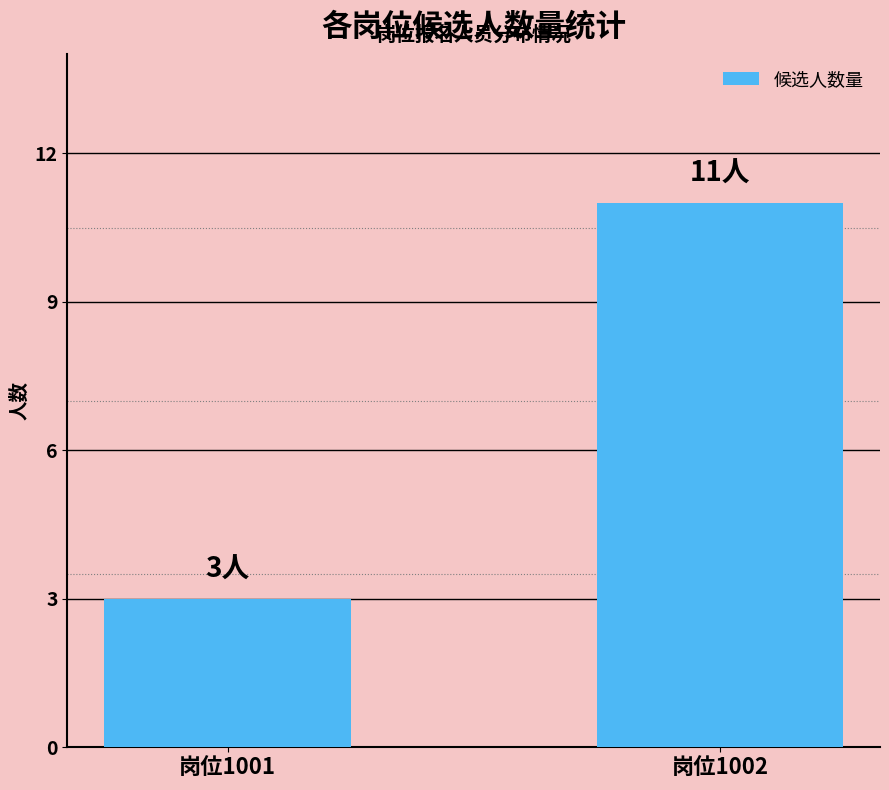

What is the sum of all values?

14